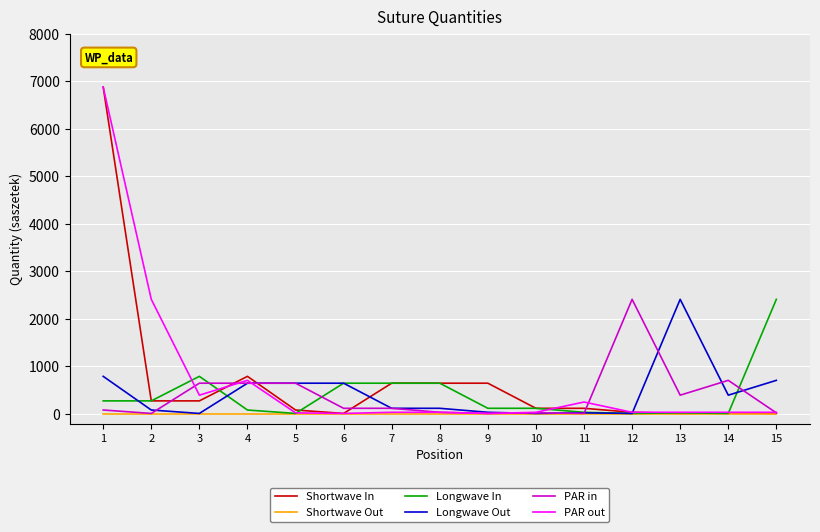

What is the difference between the second highest and second lowest values in the Shortwave In series?

780